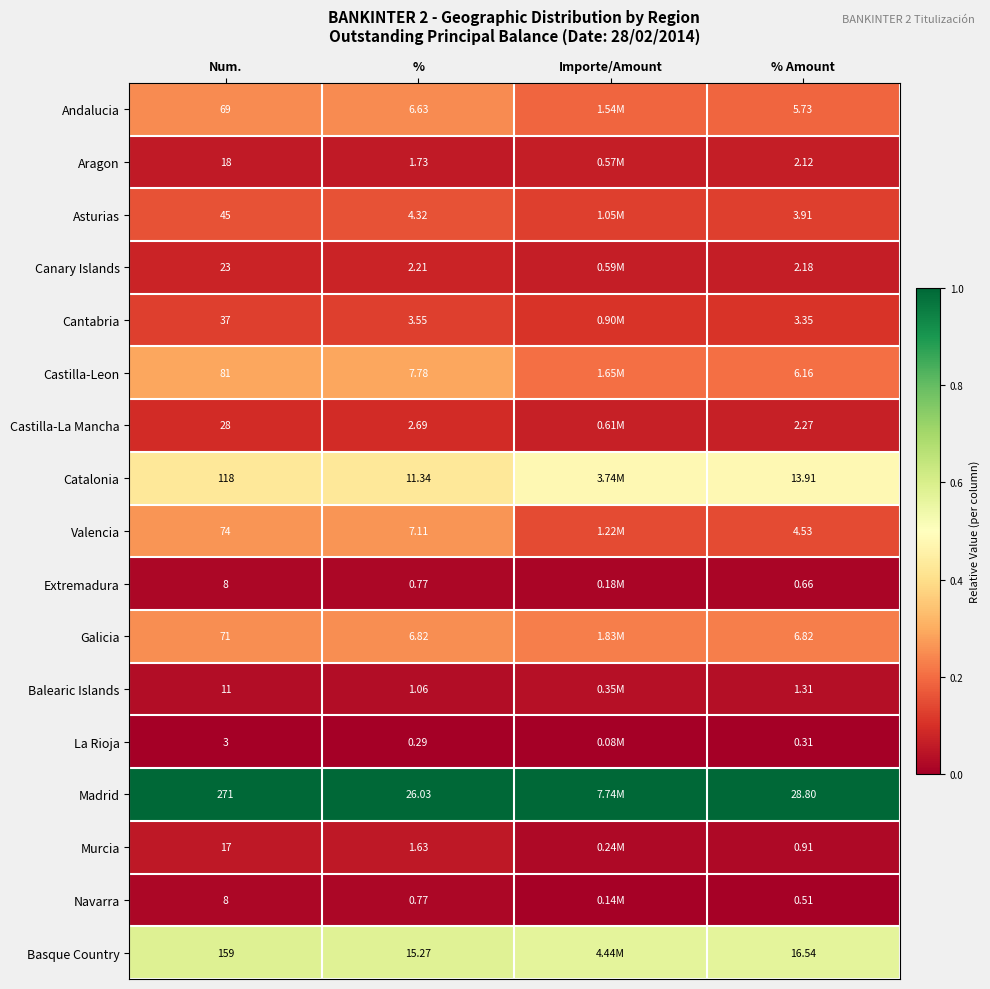

Which series changed the most between Num. and % Amount?

Madrid